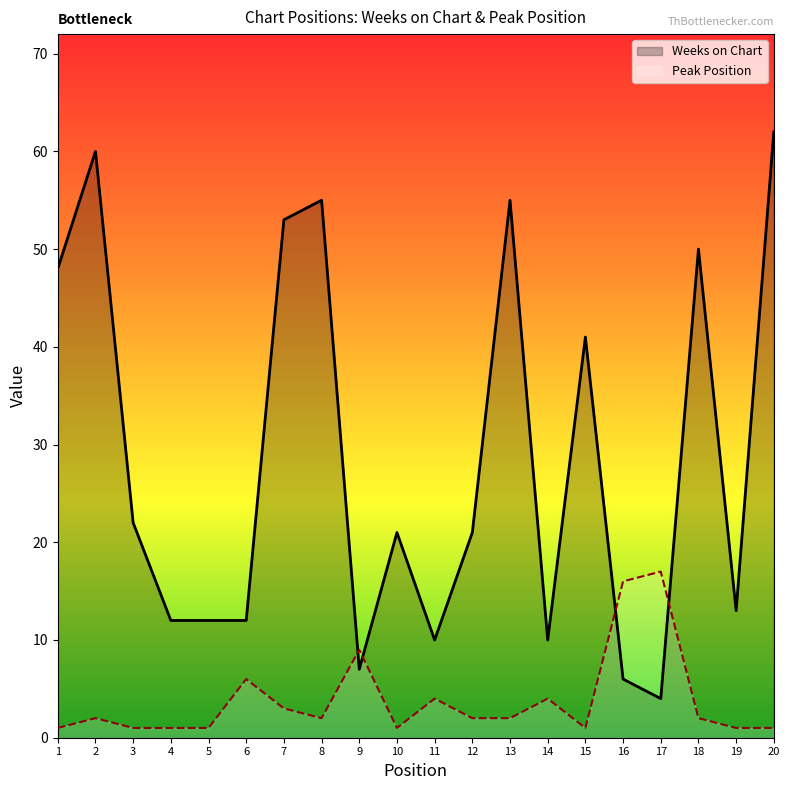

Where does the Weeks on Chart series first go above 21?

1